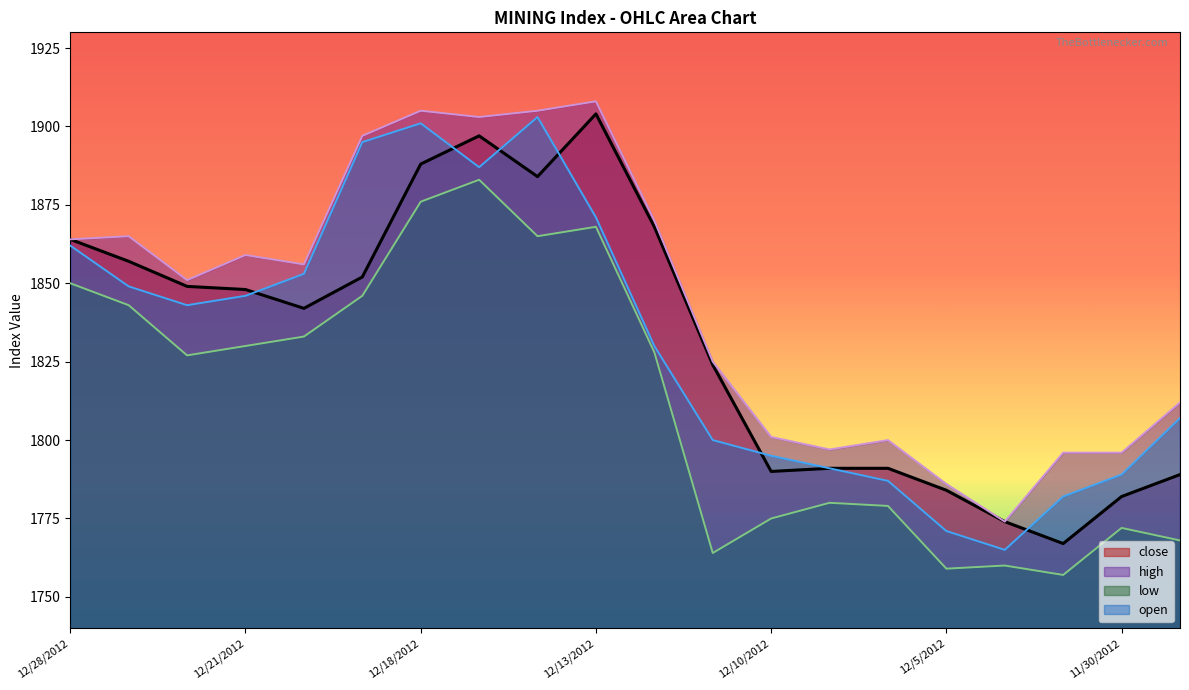

True or false: open has a value of 3275 at 12/17/2012.

False